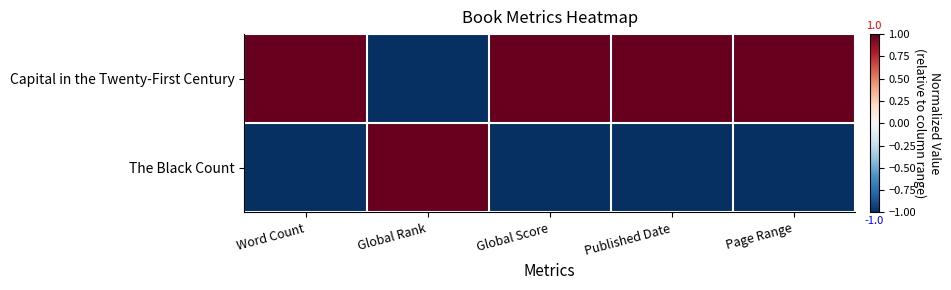

Reading left to right, list all the values displayed in this chart.

Capital in the Twenty-First Century: Word Count=1	Global Rank=-1	Global Score=1	Published Date=1	Page Range=1
The Black Count: Word Count=-1	Global Rank=1	Global Score=-1	Published Date=-1	Page Range=-1